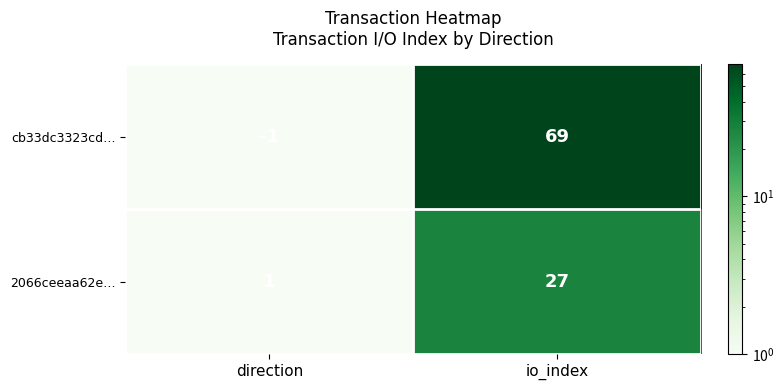

Where is 2066ceeaa62e… nearest to the value 14?

direction